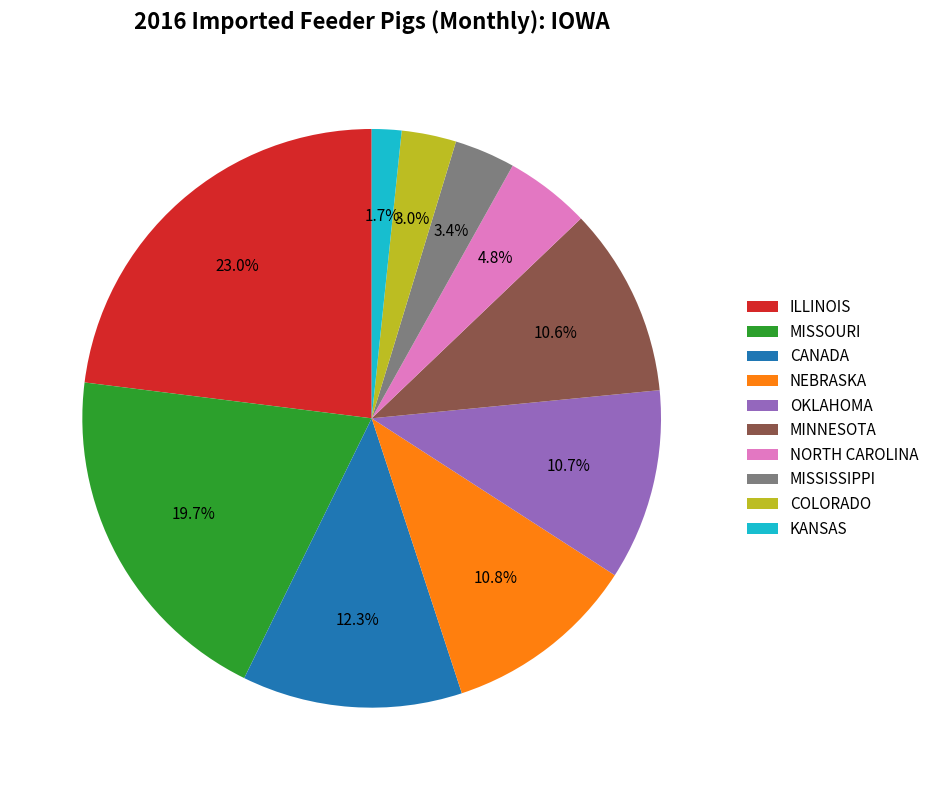

What is the total percentage of CANADA and OKLAHOMA?

23.0%